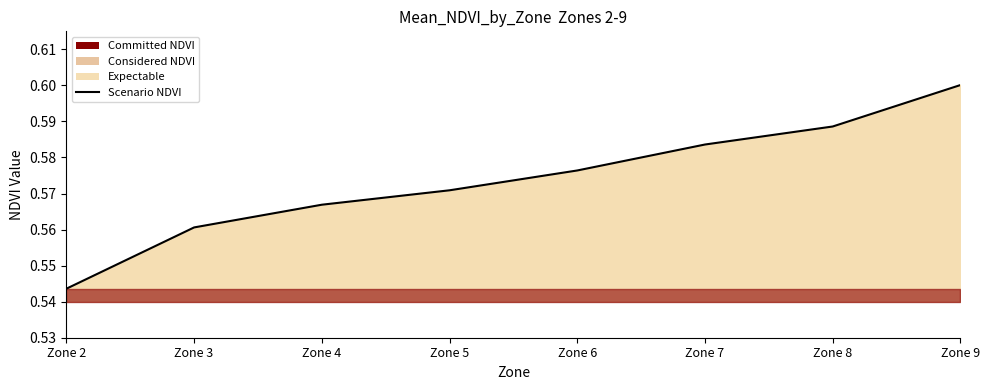

Where is the data nearest to the value 0?

Zone 2